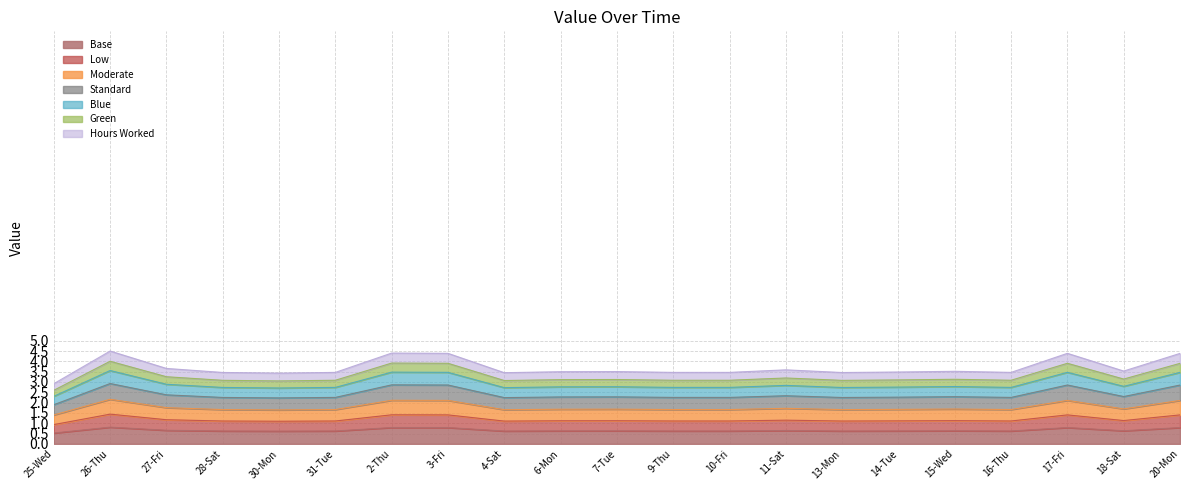

Rank the categories by value from highest to lowest.

26-Thu, 2-Thu, 3-Fri, 17-Fri, 20-Mon, 27-Fri, 11-Sat, 18-Sat, 15-Wed, 7-Tue, 6-Mon, 14-Tue, 31-Tue, 9-Thu, 10-Fri, 16-Thu, 28-Sat, 13-Mon, 4-Sat, 30-Mon, 25-Wed